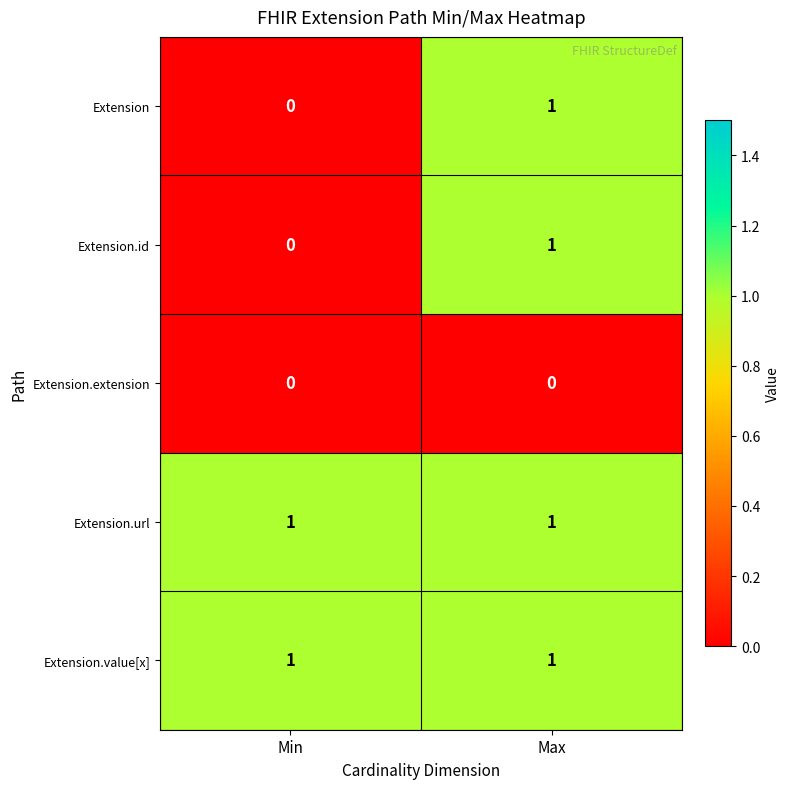

Which category has the lowest value in the Extension.id series?

Min